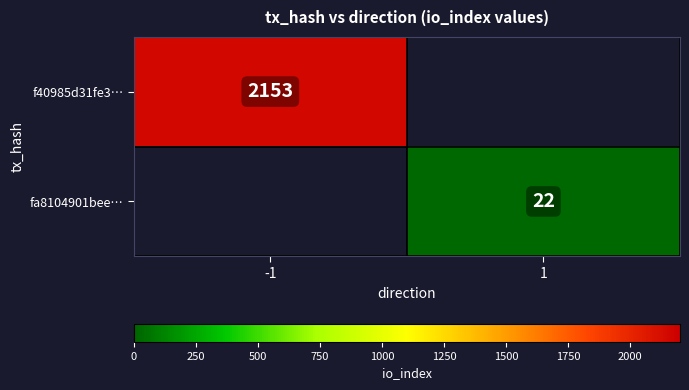

Which label corresponds to the largest value in the chart?

-1